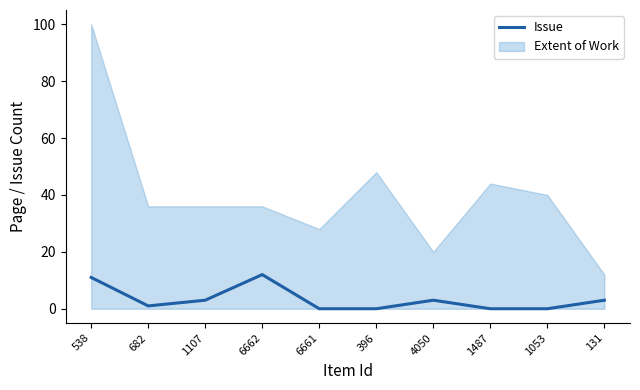

Is it true that the value at 4050 is 5?

False